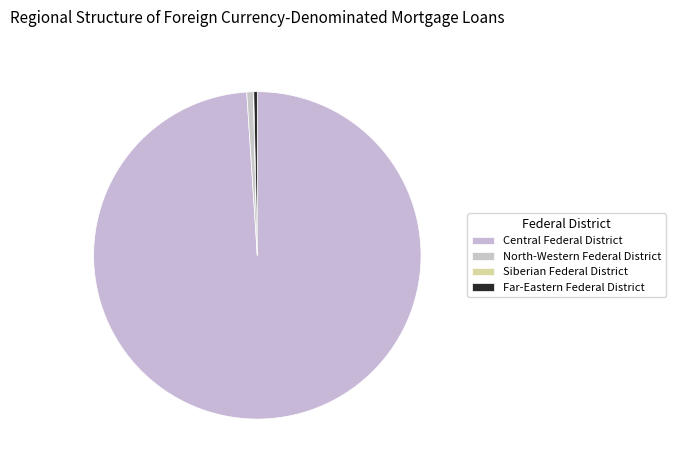

To the nearest percent, what is the average slice percentage?

25%